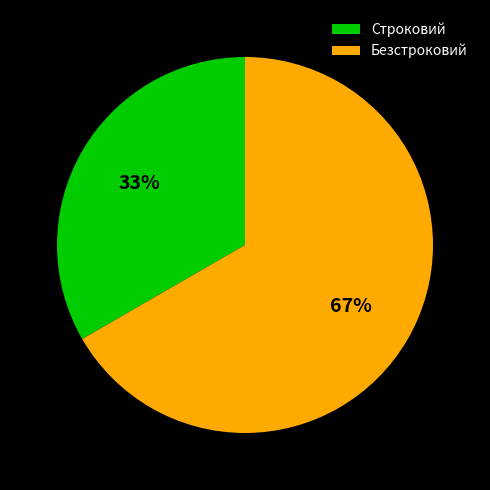

What percentage is the Безстроковий slice, to the nearest percent?

67%